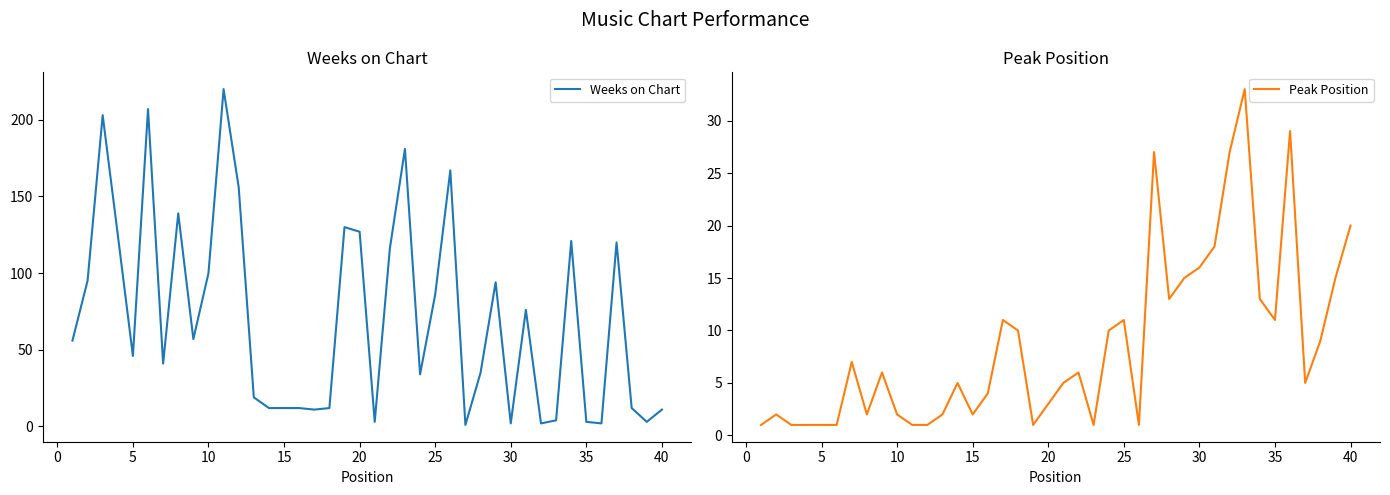

Reading left to right, extract all data points from this chart.

Weeks on Chart: 56	95	203	125	46	207	41	139	57	100	220	156	19	12	12	12	11	12	130	127	3	116	181	34	86	167	1	35	94	2	76	2	4	121	3	2	120	12	3	11
Peak Position: 1	2	1	1	1	1	7	2	6	2	1	1	2	5	2	4	11	10	1	3	5	6	1	10	11	1	27	13	15	16	18	27	33	13	11	29	5	9	15	20